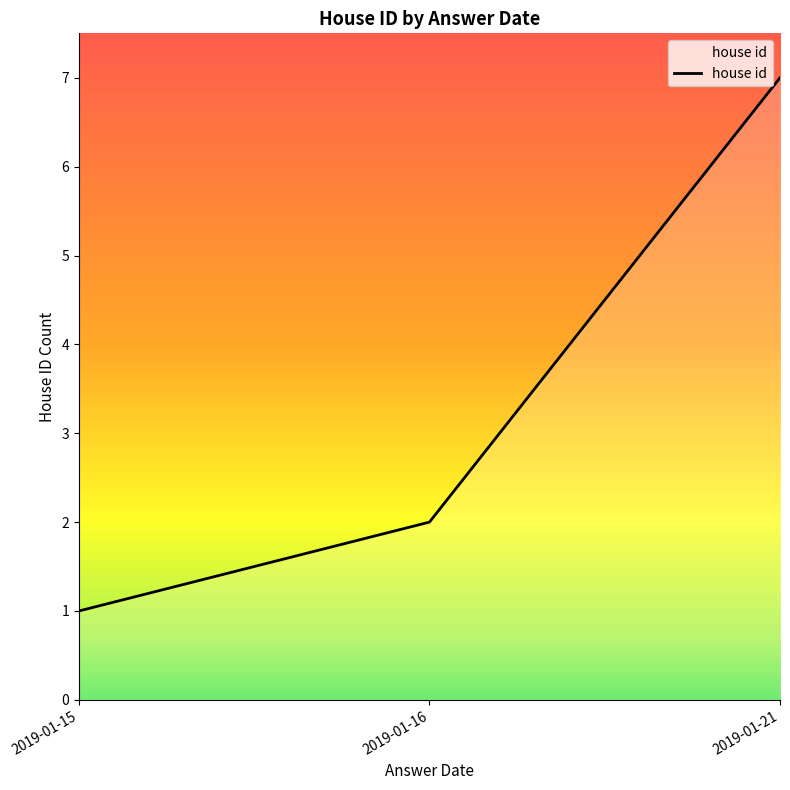

Between 2019-01-21 and 2019-01-15, which is larger?

2019-01-21